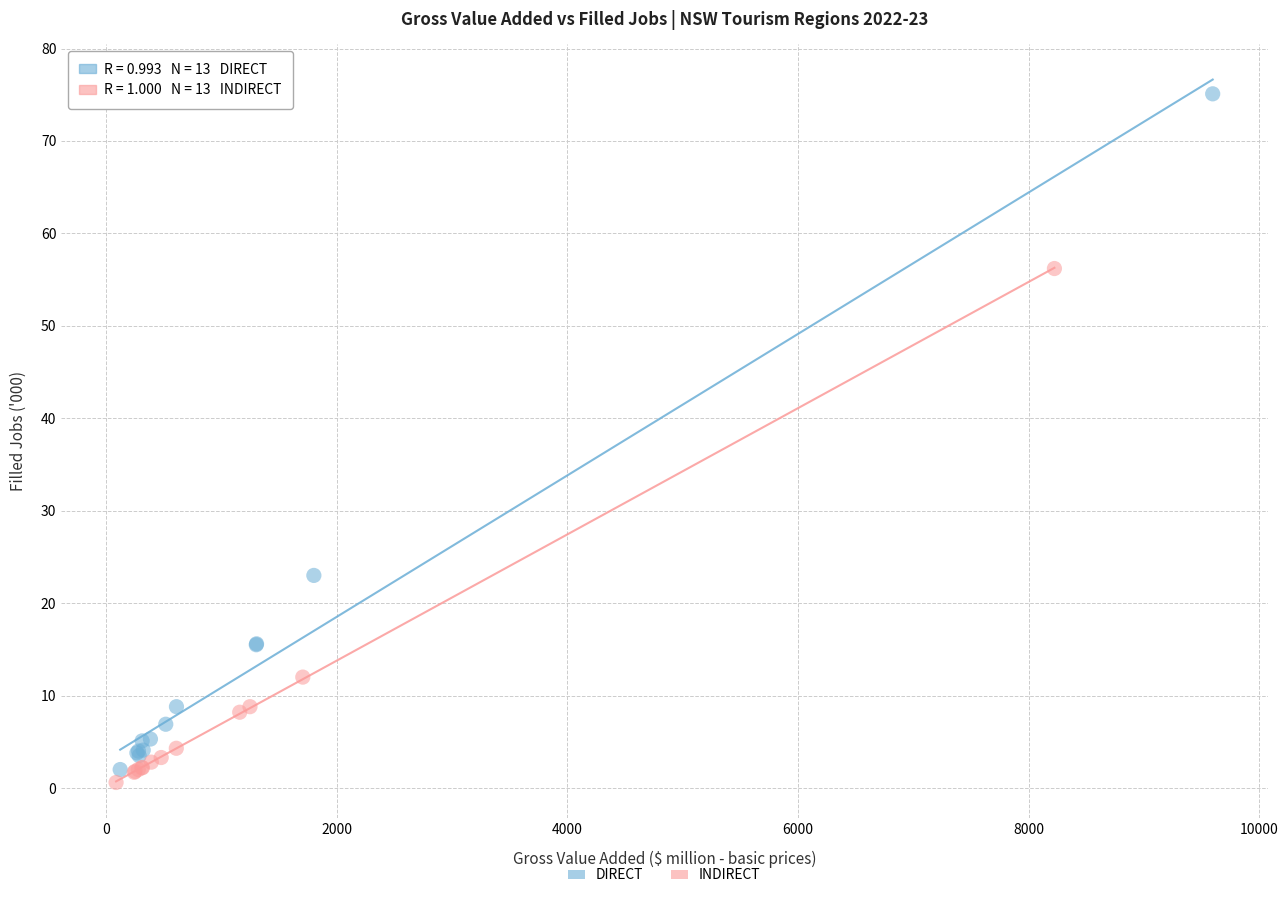

Which series has the widest spread of Y values?

DIRECT